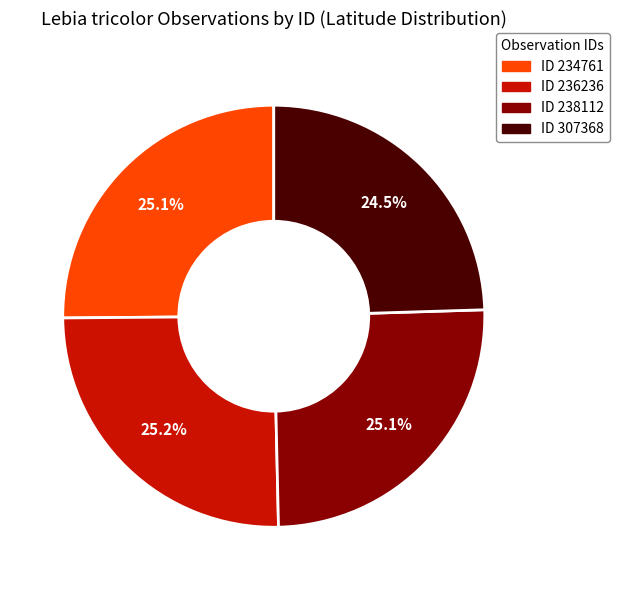

Does any single category account for the majority?

No